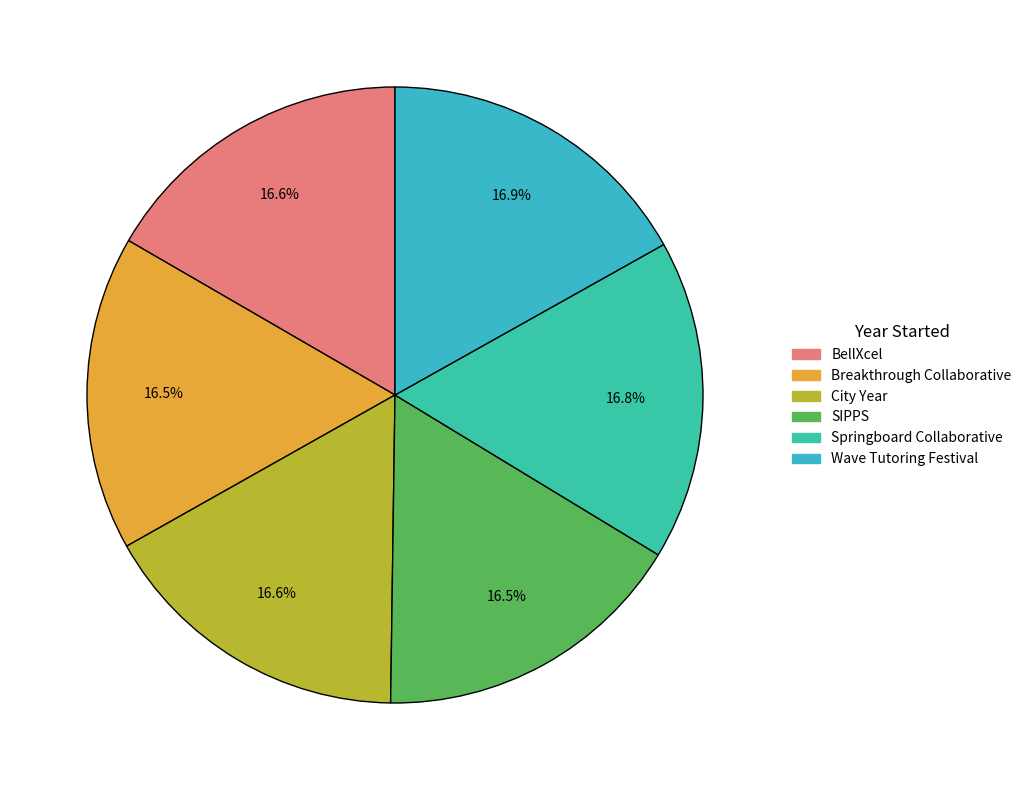

How many segments does this pie chart have?

6